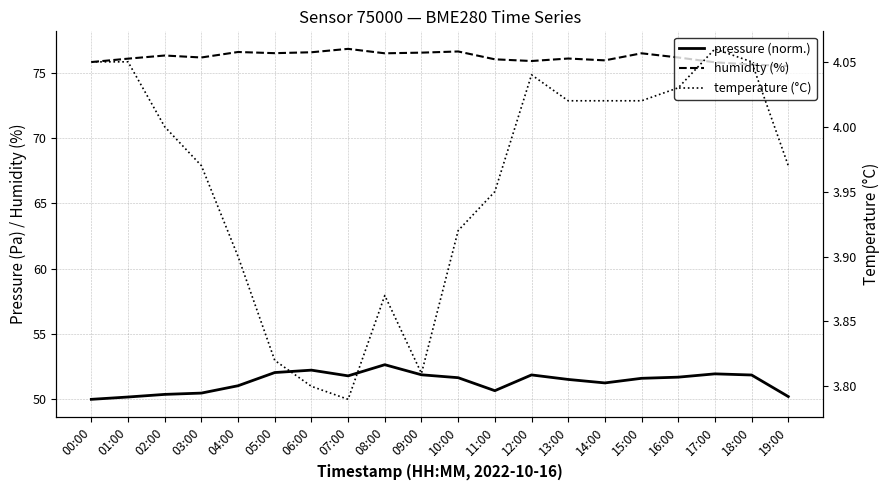

Which category has the highest value in the humidity (%) series?

07:00